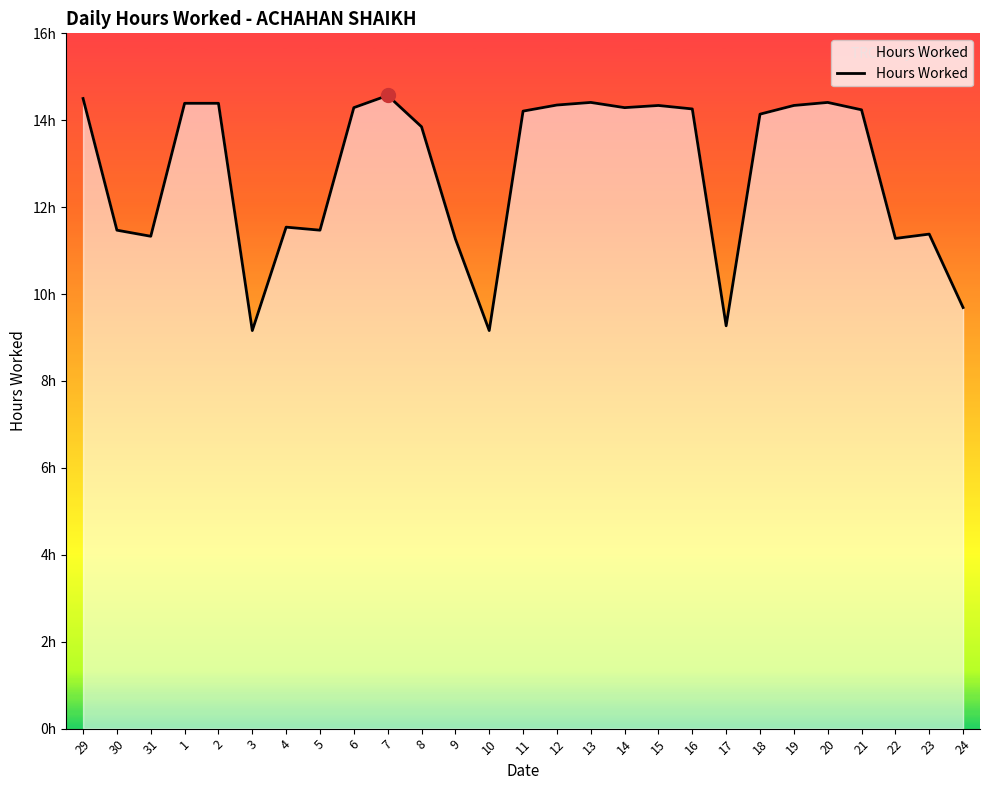

The chart shows a value of 11.3 at 31. True or false?

True